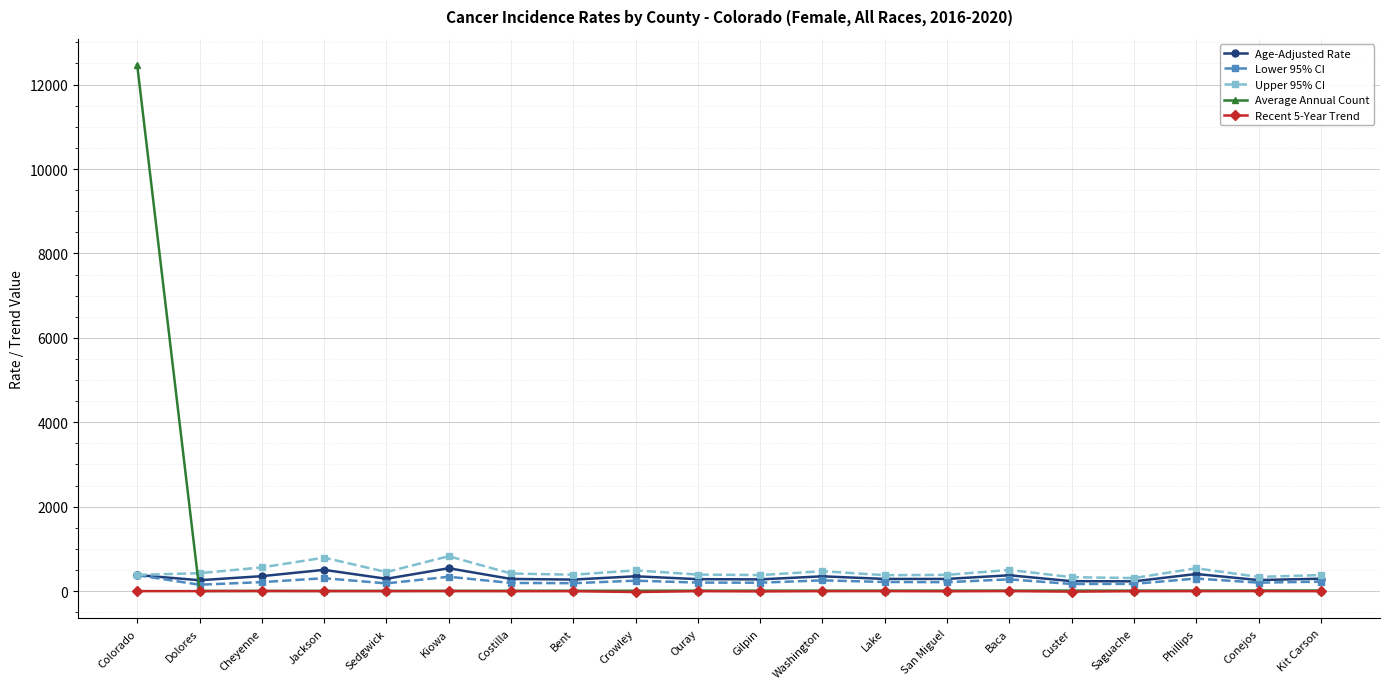

What is the difference between the maximum and minimum values in the Recent 5-Year Trend series?

24.1